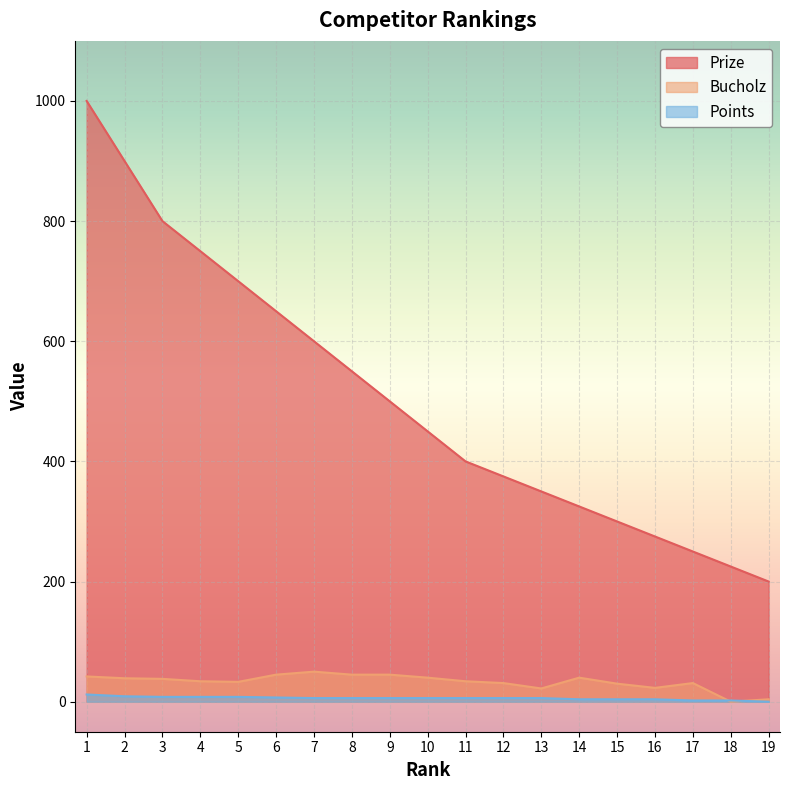

What is the approximate value of Points at 16?

4